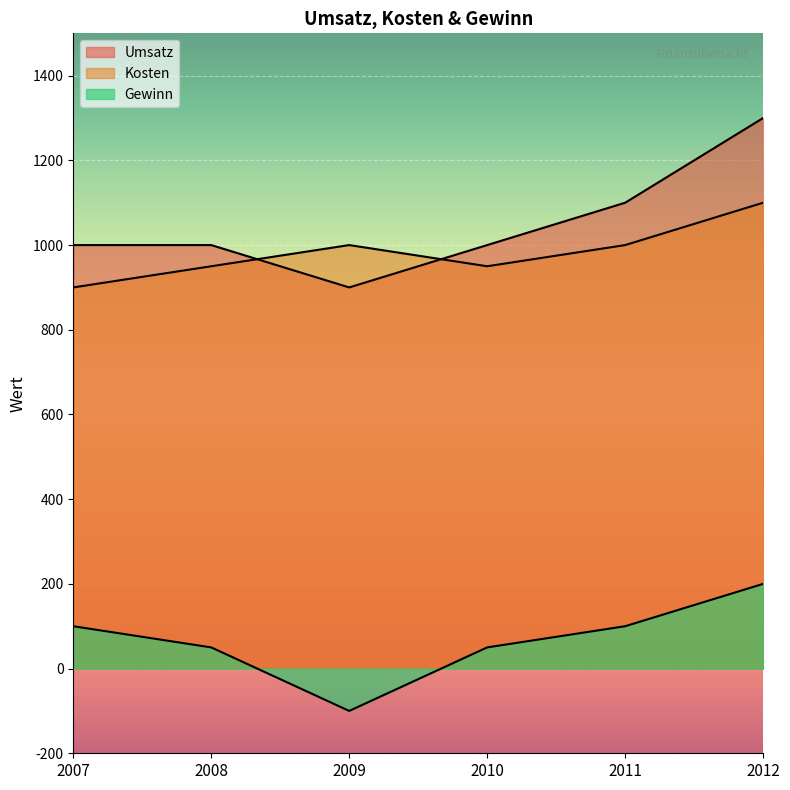

Where is Umsatz nearest to the value 1100?

2011